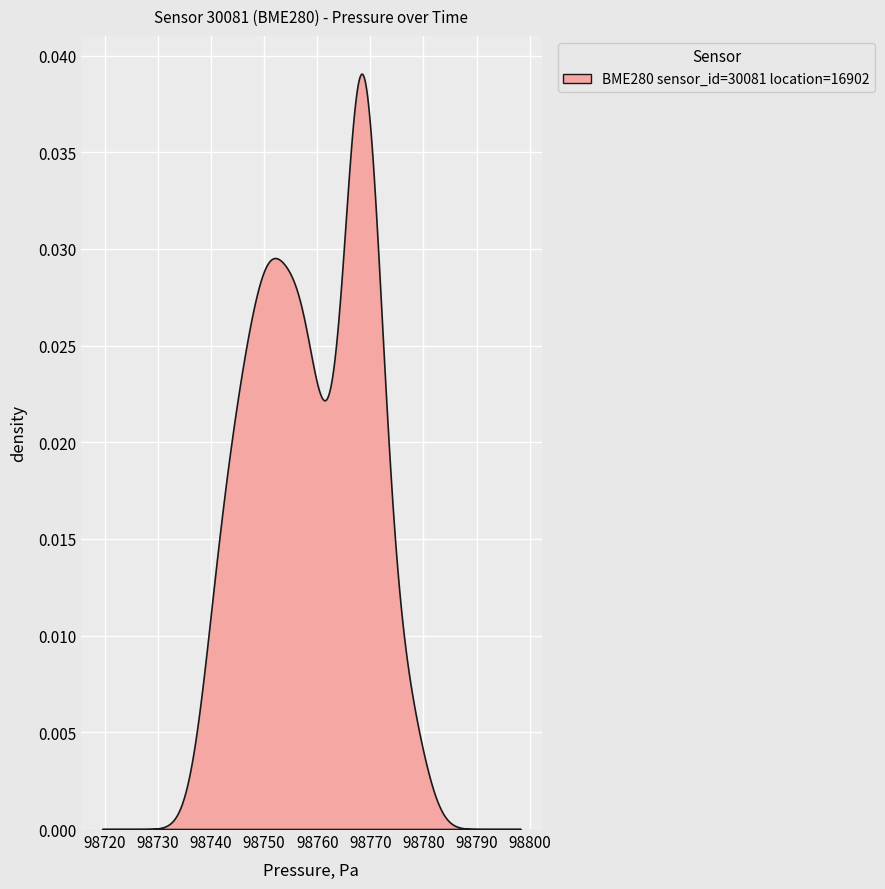

True or false: pressure has a value of 98746.2 at 18.

True